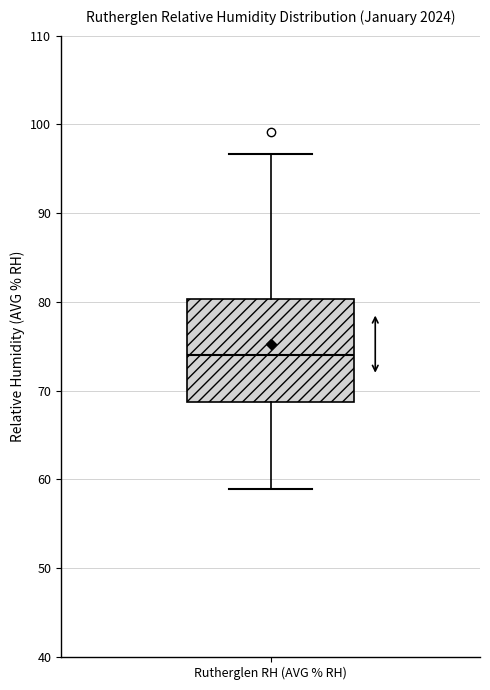

Read this box plot against the y-axis: the position of the median line, the range covered by the box, and the ends of both whiskers. The values are not printed on the chart, so give them approximately, as read against the axis.

median 74, box 69 to 80, whiskers 59 to 97